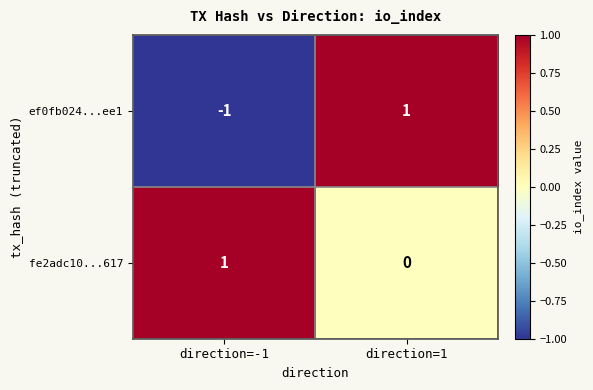

Reading right to left, extract all data points from this chart.

ef0fb024...ee1: 1	-1
fe2adc10...617: 0	1